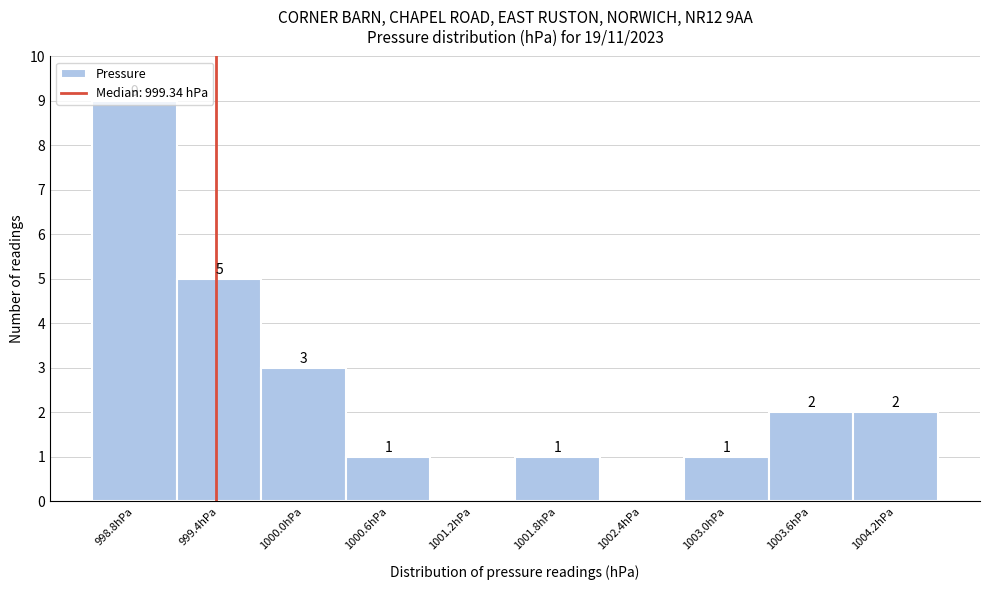

Over which range of the x-axis is the bar tallest?

998.5 to 999.1